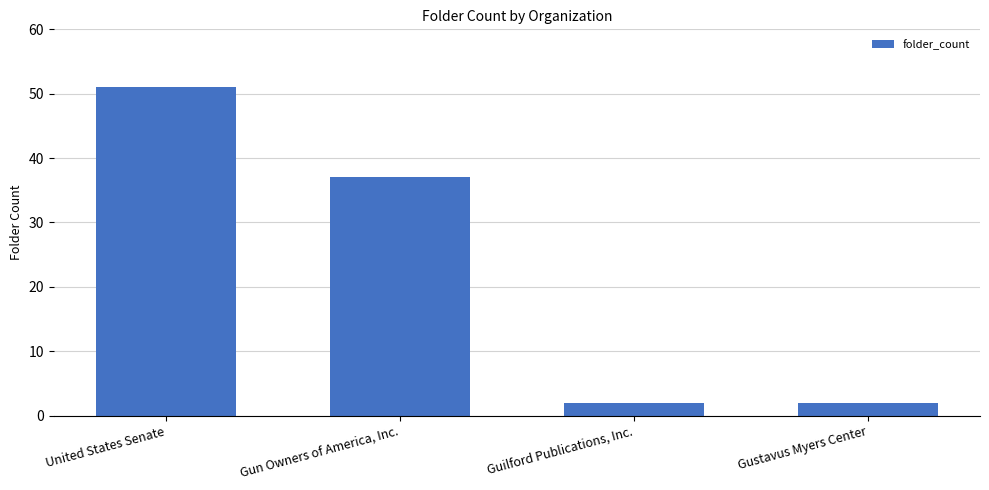

Where is the data nearest to the value 26?

Gun Owners of America, Inc.